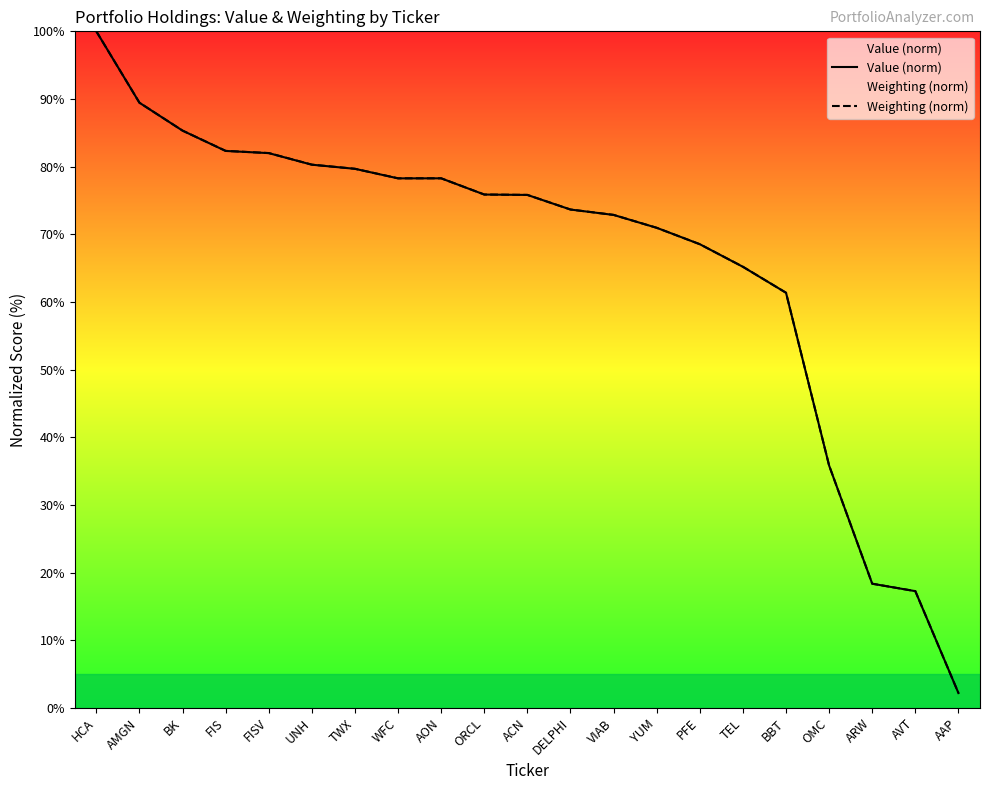

Reading left to right, what are all the values shown in this chart?

Value (norm): 100.0	89.4	85.3	82.3	82.0	80.3	79.7	78.3	78.3	75.9	75.8	73.7	72.9	71.0	68.5	65.2	61.4	35.8	18.3	17.3	2.2
Weighting (norm): 100.0	89.5	85.3	82.3	82.0	80.3	79.7	78.3	78.3	75.9	75.8	73.7	72.9	71.0	68.5	65.2	61.4	35.8	18.4	17.3	2.2